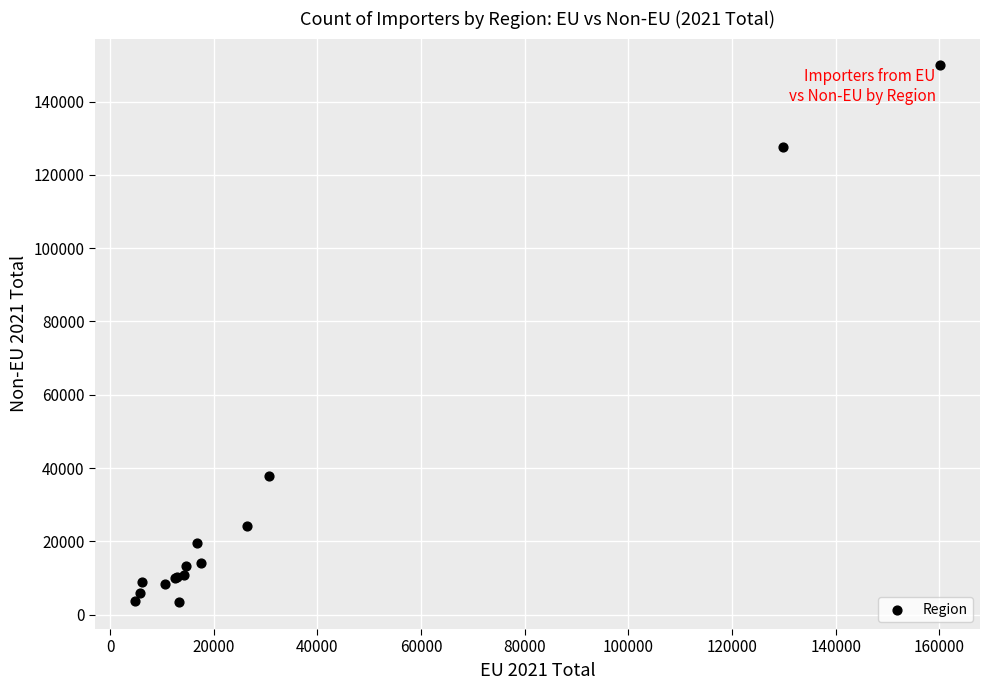

What Y value in the scatter plot is closest to 76635?

37897